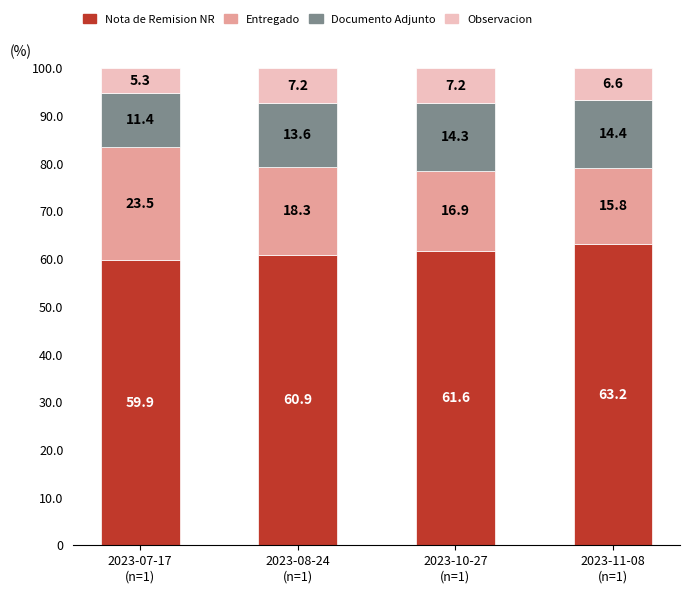

Reading right to left, transcribe the values for Nota de Remision NR.

63.2	61.6	60.9	59.9